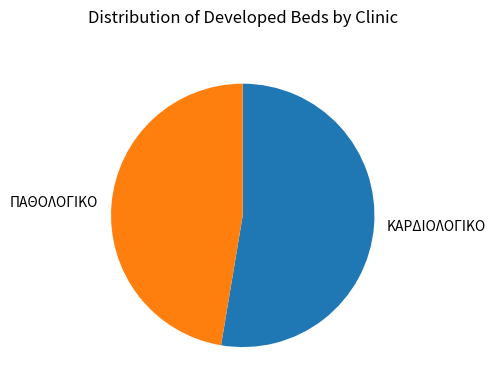

True or false: ΠΑΘΟΛΟΓΙΚΟ accounts for 47% of the total.

True